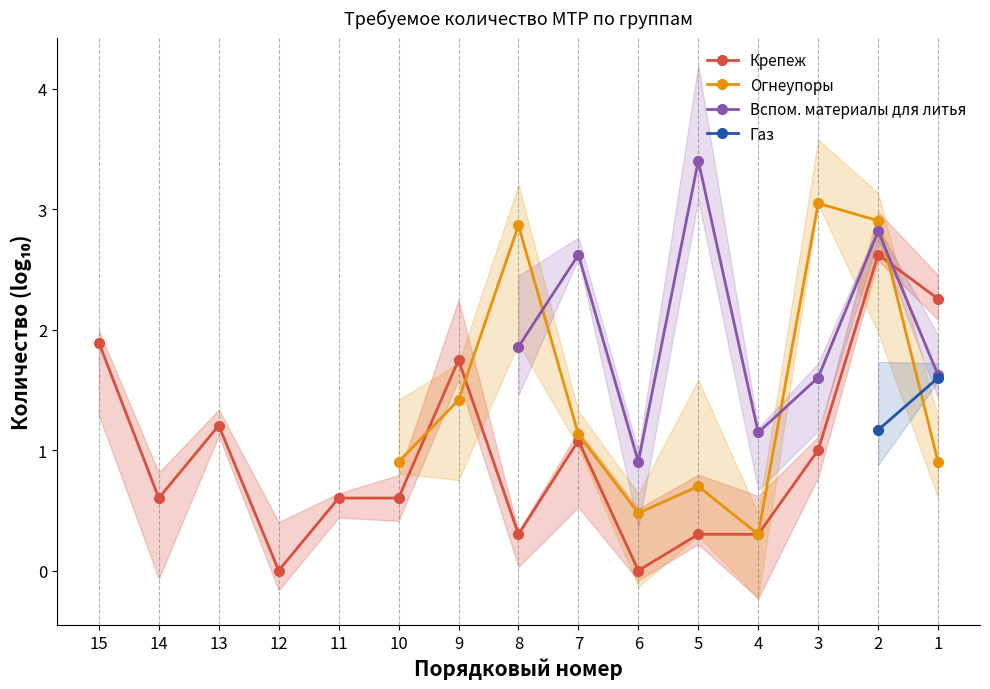

True or false: Газ and Вспом. материалы для литья intersect in this chart.

False